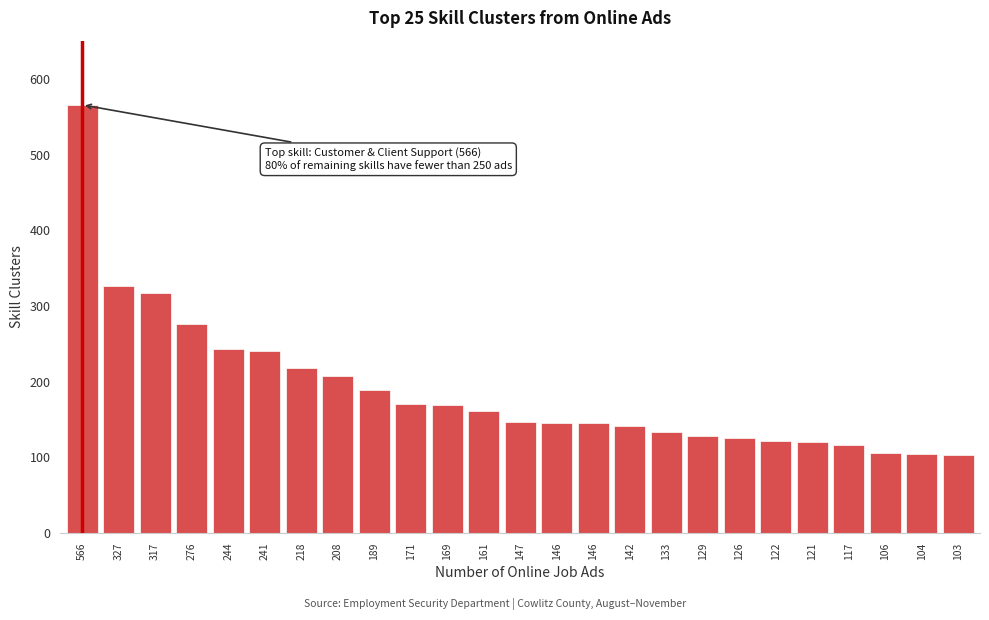

How many categories are shown in the chart?

25